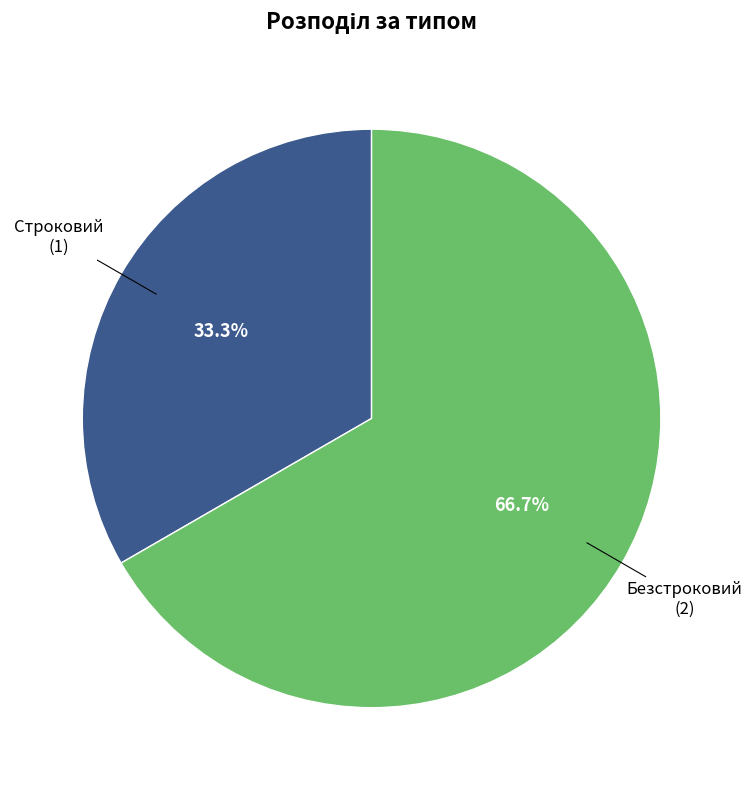

How many segments does this pie chart have?

2